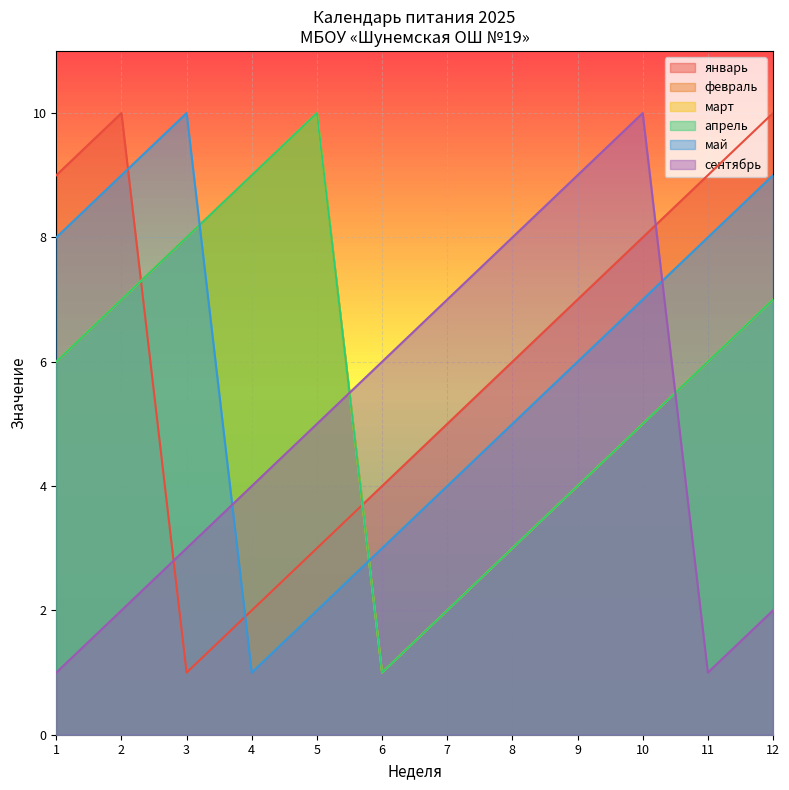

What is the total value across all series at 3?

38